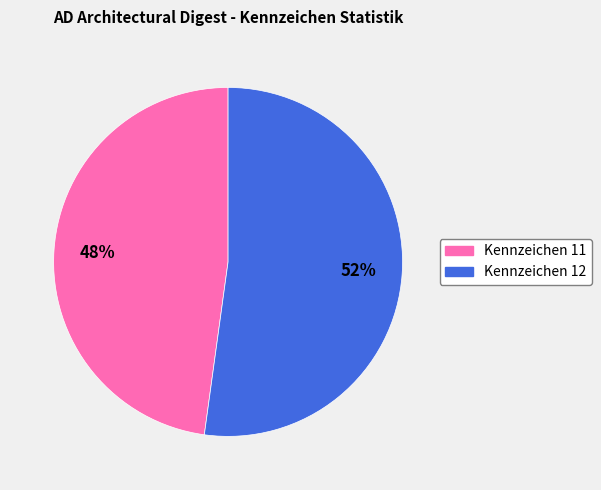

Which slice represents more than half of the pie?

Kennzeichen 12